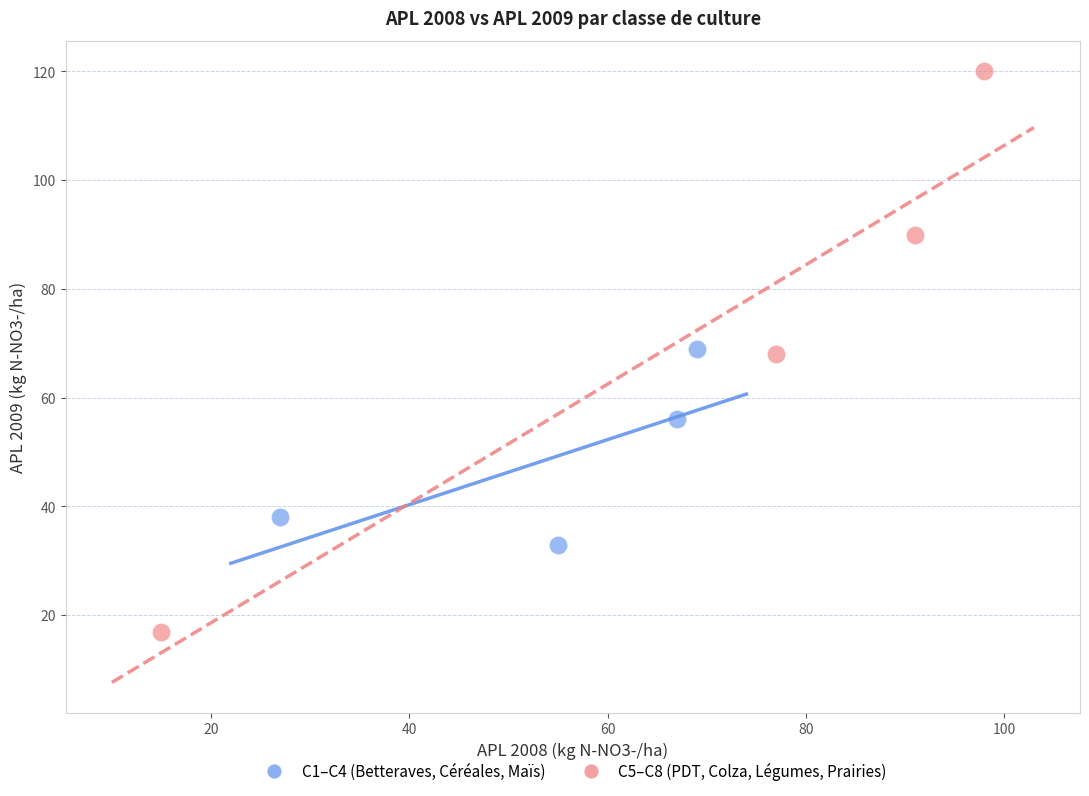

Which series reaches the minimum Y coordinate?

C5–C8 (PDT, Colza, Légumes, Prairies)